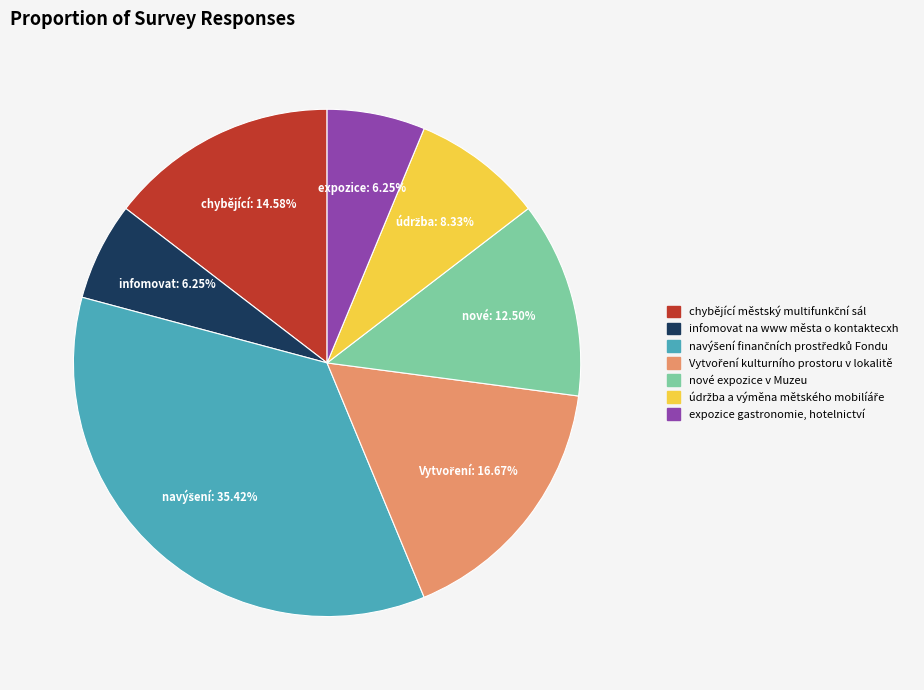

Is there a majority slice in this chart?

No